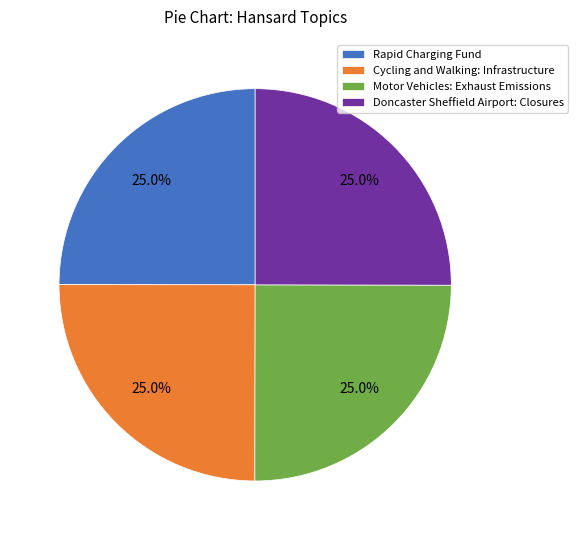

What percentage do Cycling and Walking: Infrastructure and Rapid Charging Fund together represent?

50.0%